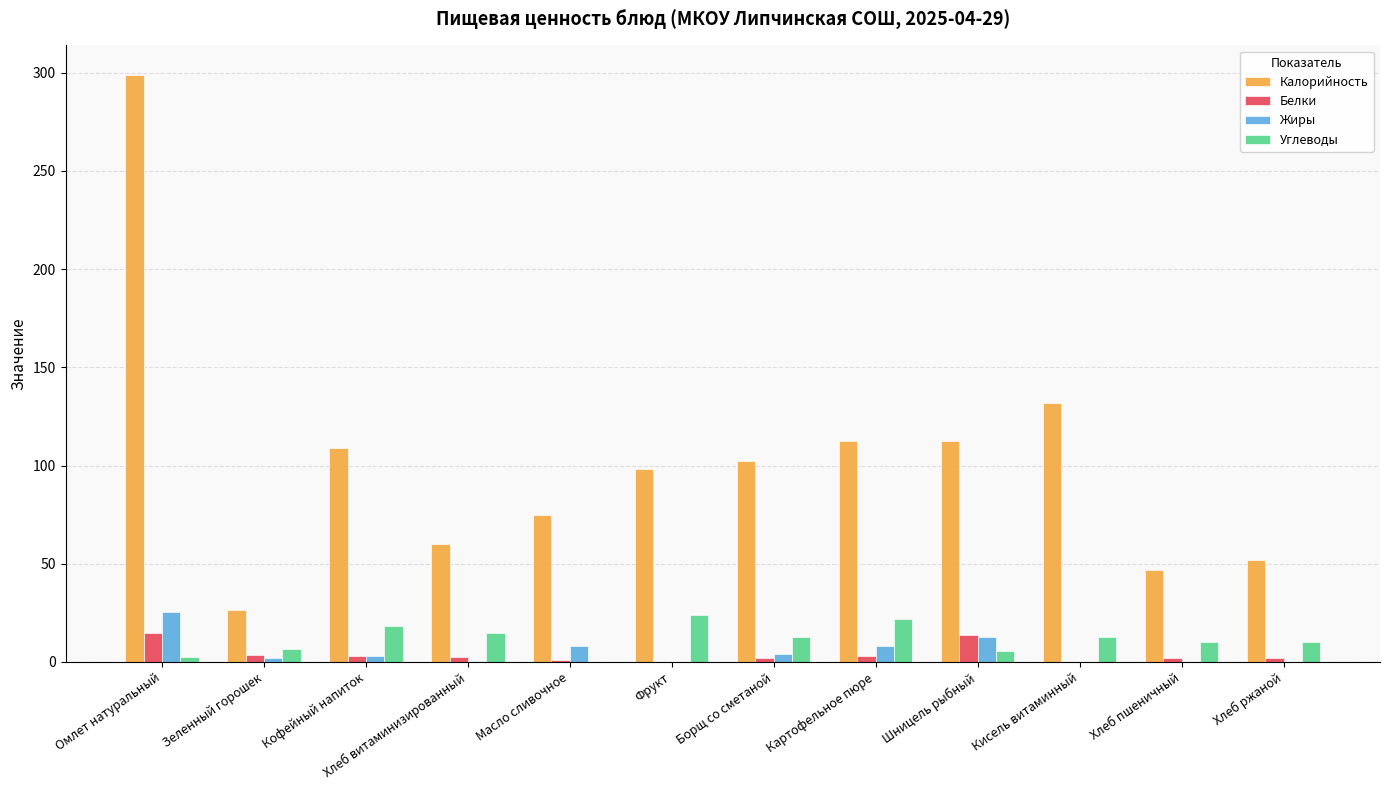

At which label is Калорийность closest to 162?

Кисель витаминный